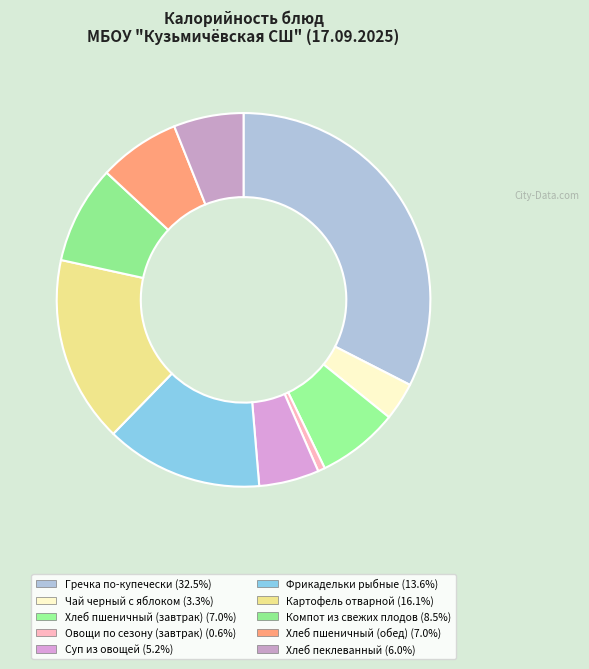

To the nearest percent, what is the difference between the Чай черный с яблоком and Компот из свежих плодов slice percentages?

5%